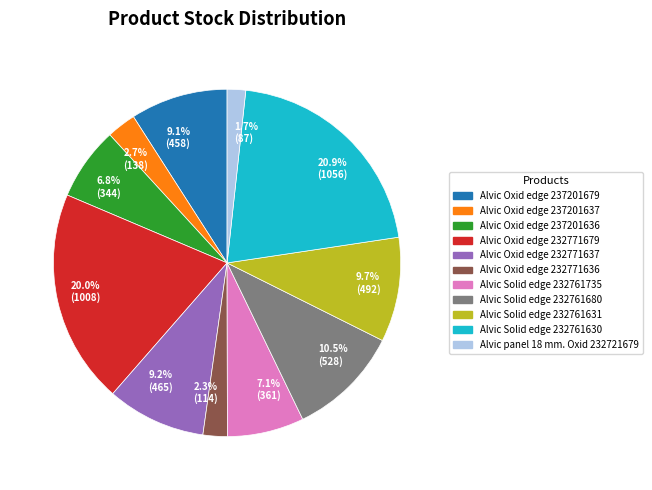

To the nearest percent, what is the average slice percentage?

9%